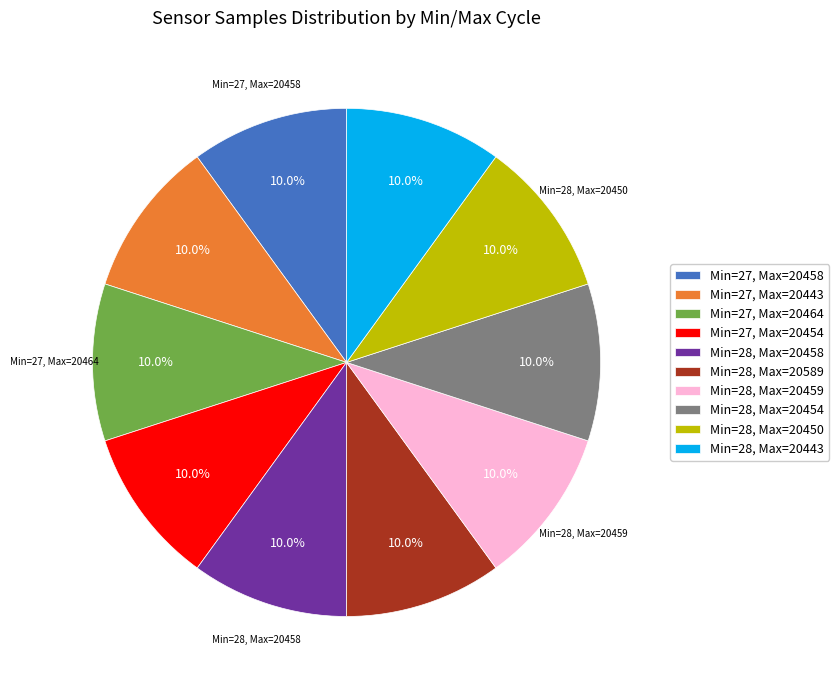

Is there any slice that represents more than half of the pie?

No